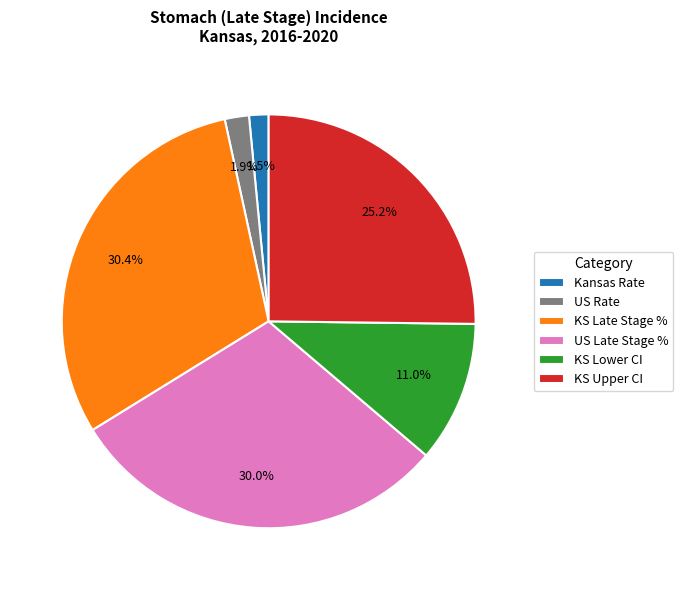

Does any single category account for the majority?

No